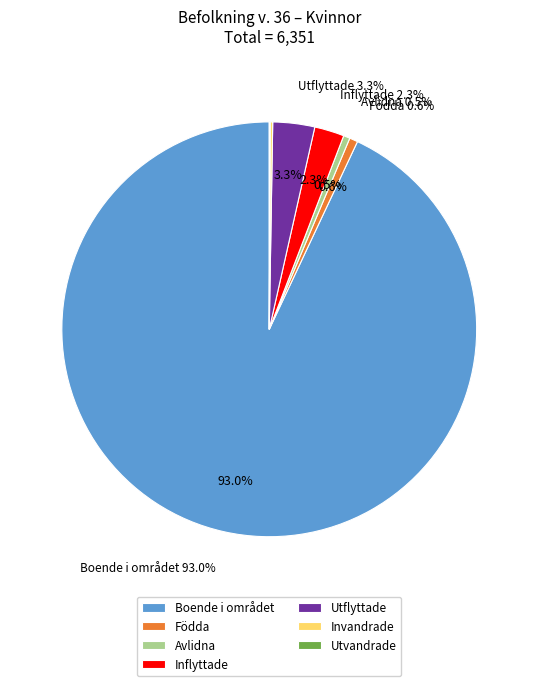

True or false: Boende i området accounts for 93% of the total.

True